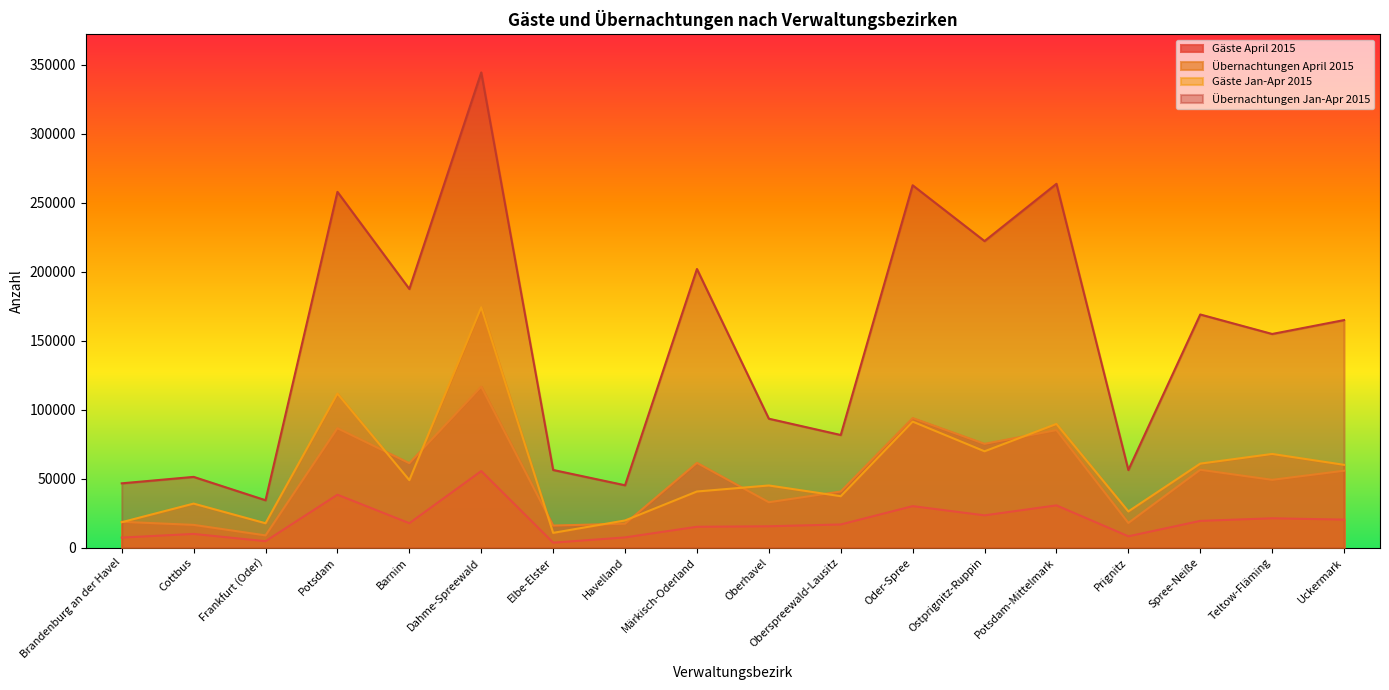

What is the sum of all Übernachtungen April 2015 values?

909239